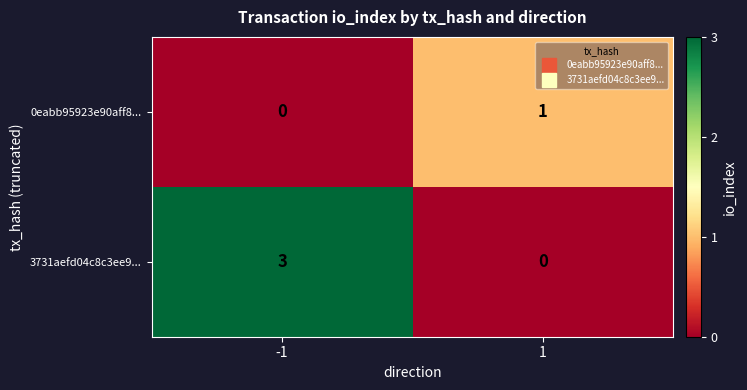

How many values in the 3731aefd04c8c3ee9... series are below 3?

1